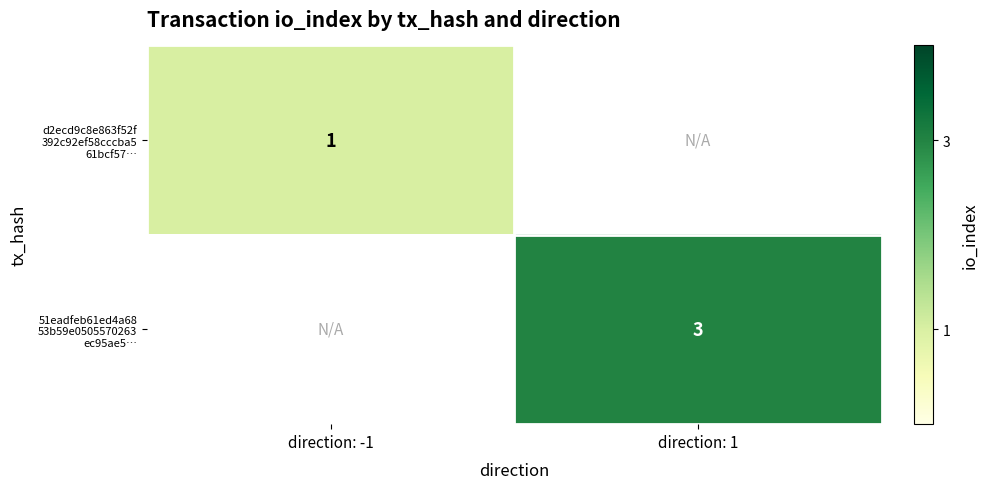

Rank the series at direction: -1 from highest to lowest value.

d2ecd9c8e863f52f 392c92ef58cccba5 61bcf57…, 51eadfeb61ed4a68 53b59e0505570263 ec95ae5…